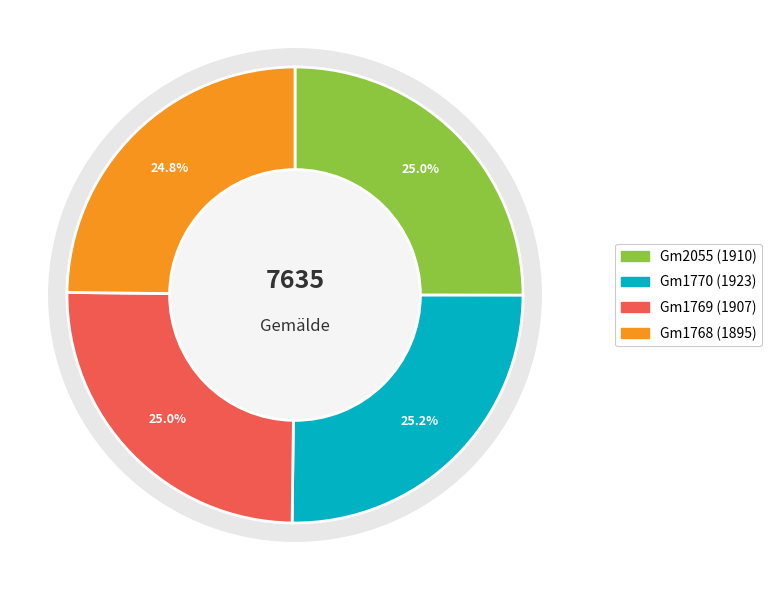

How many segments does this pie chart have?

4